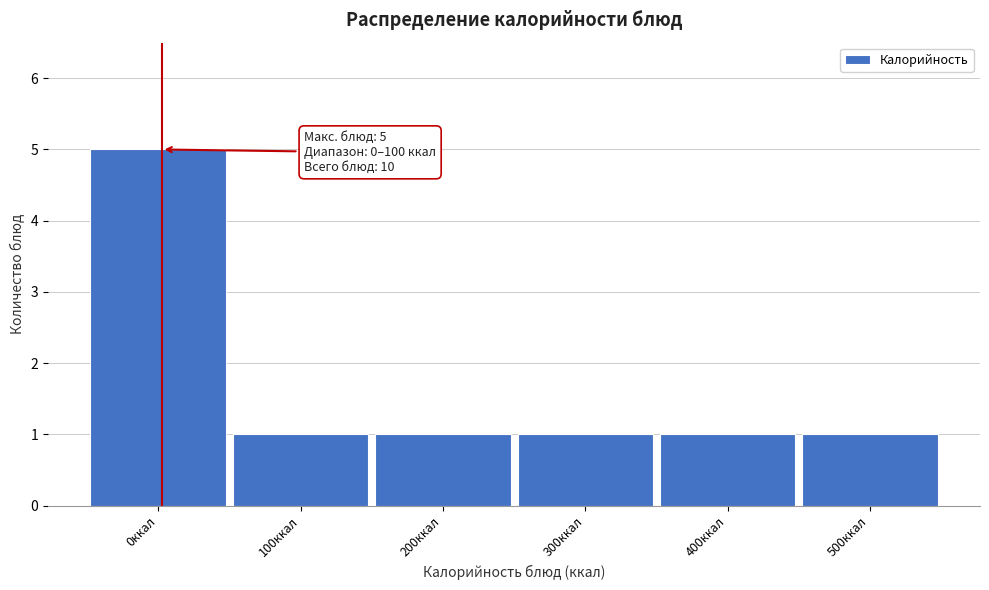

Reading left to right, what are all the values shown in this chart?

0ккал=5	100ккал=1	200ккал=1	300ккал=1	400ккал=1	500ккал=1